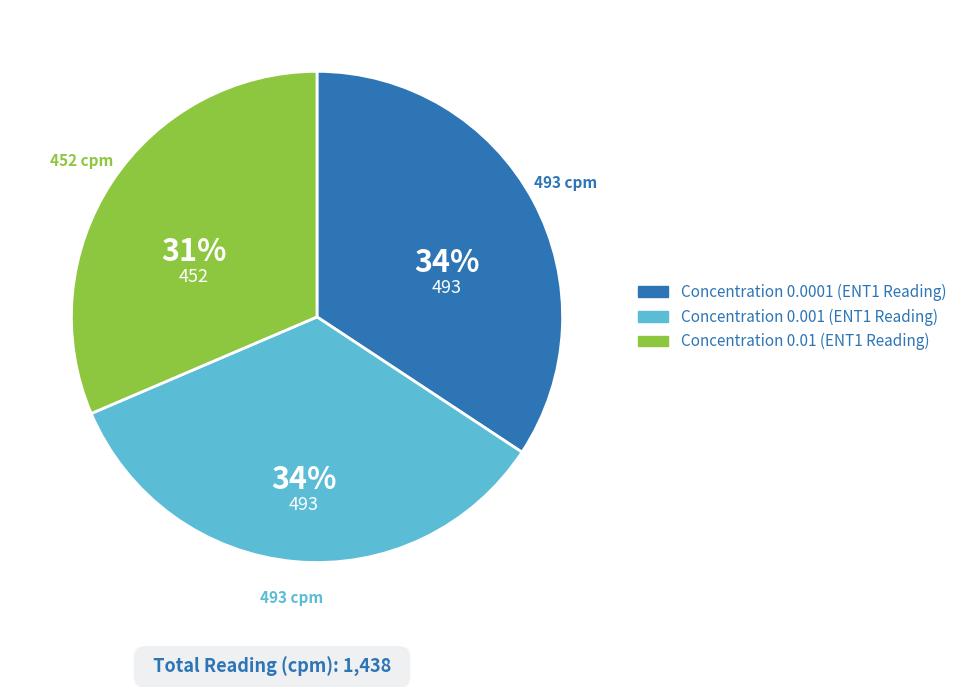

To the nearest percent, what is the average slice percentage?

33%